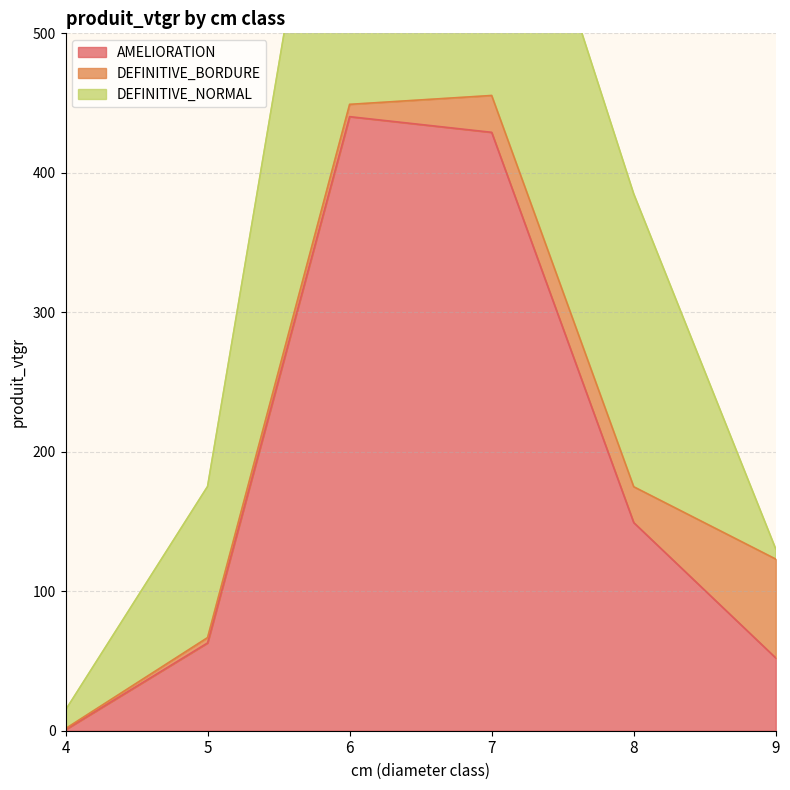

How many lines are shown in the chart?

3